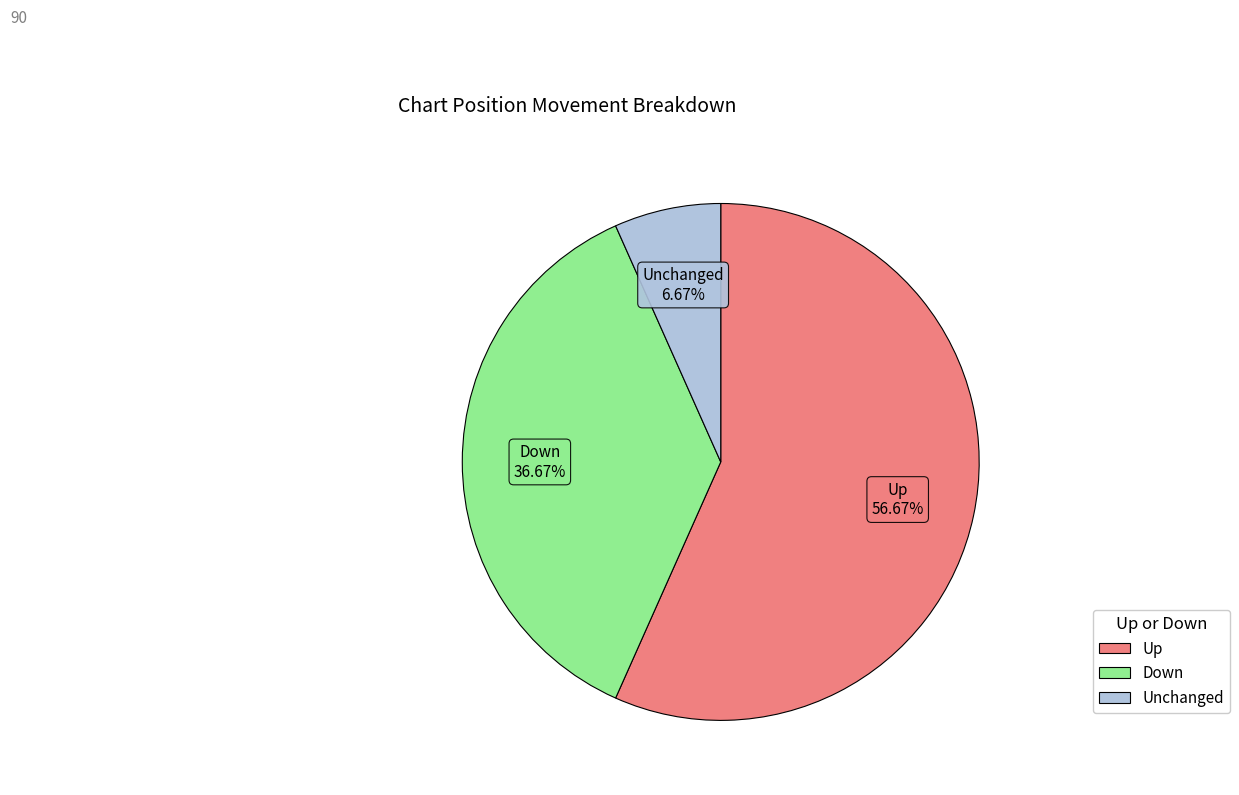

What is the majority slice?

up